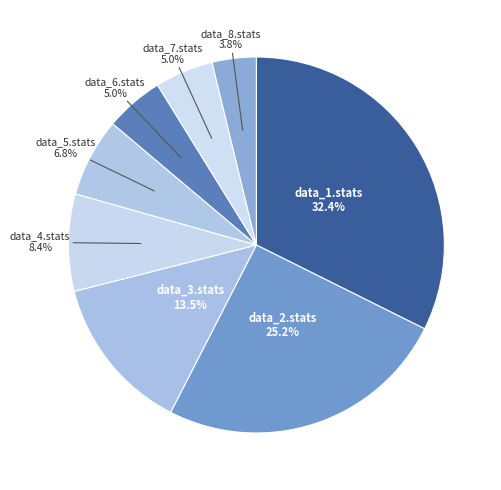

To the nearest percent, what is the combined percentage of data_6.stats and data_8.stats?

9%